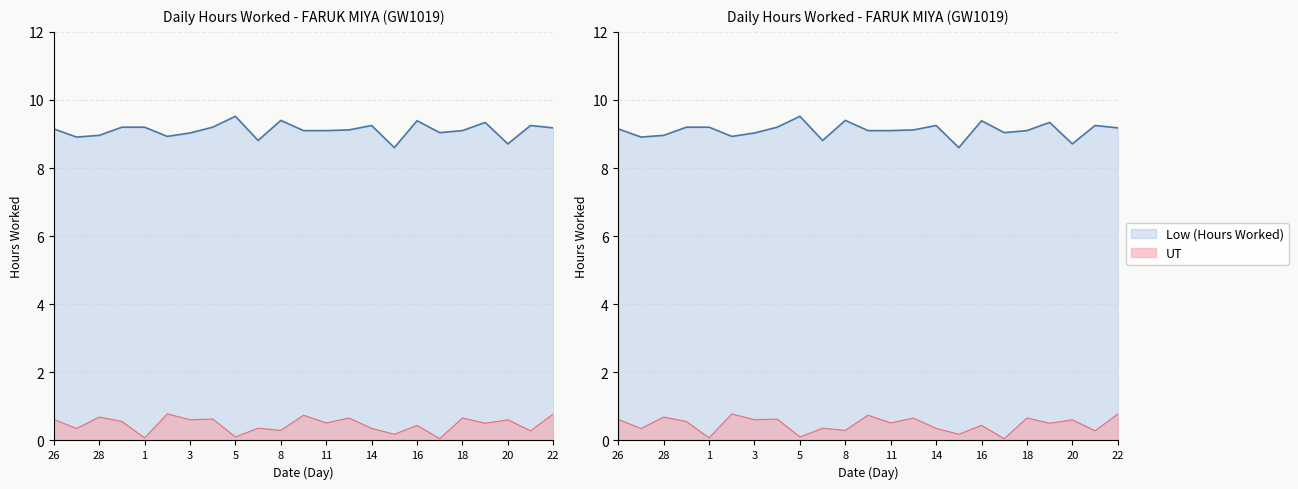

How many interior local peaks (higher than both neighbors) does the data have?

6